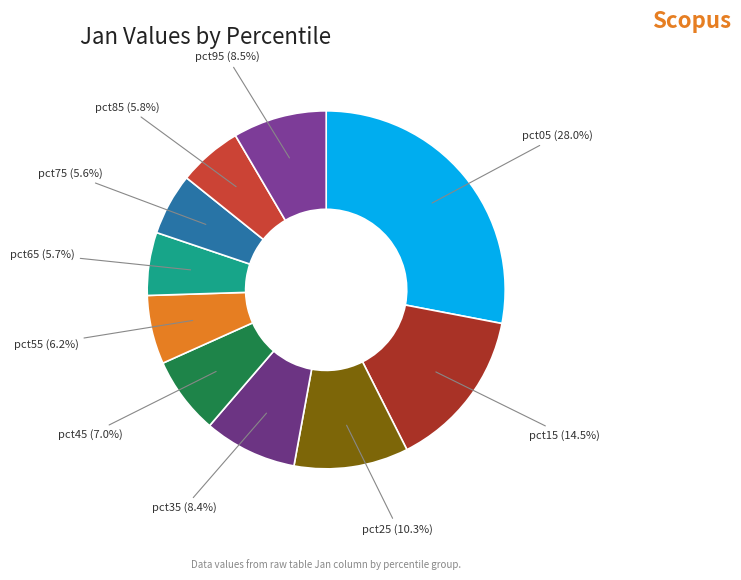

What percentage do pct25 and pct75 together represent?

15.9%